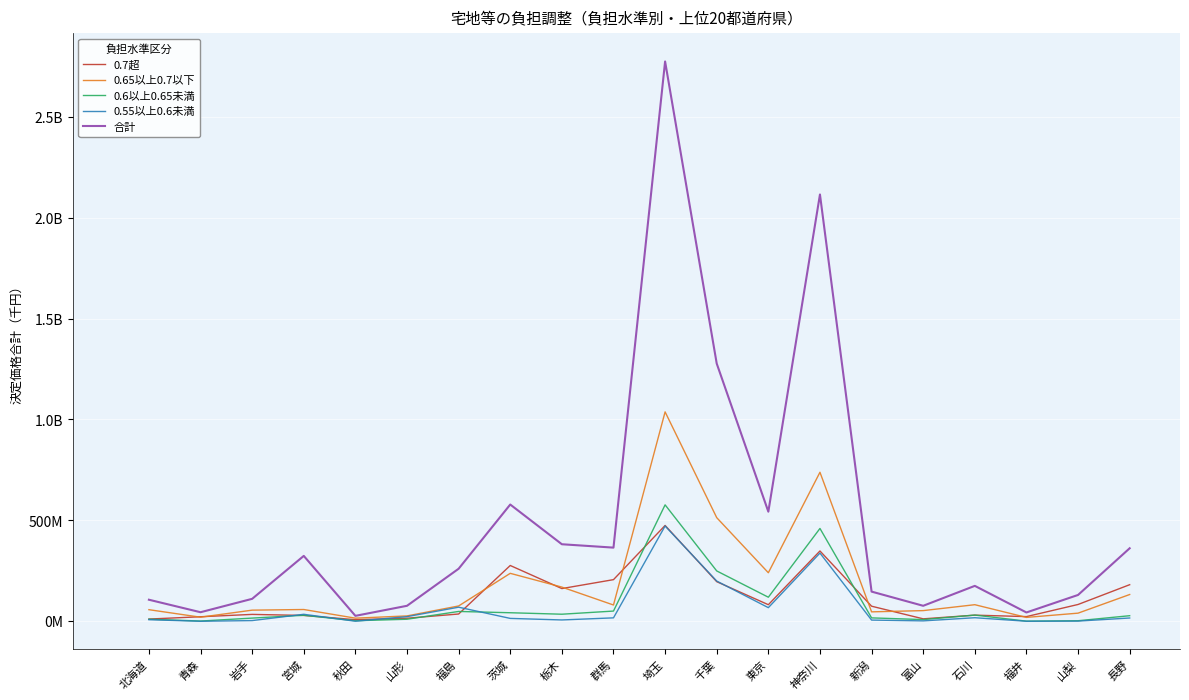

The value of 0.55以上0.6未満 at 茨城 is 20857465. True or false?

False